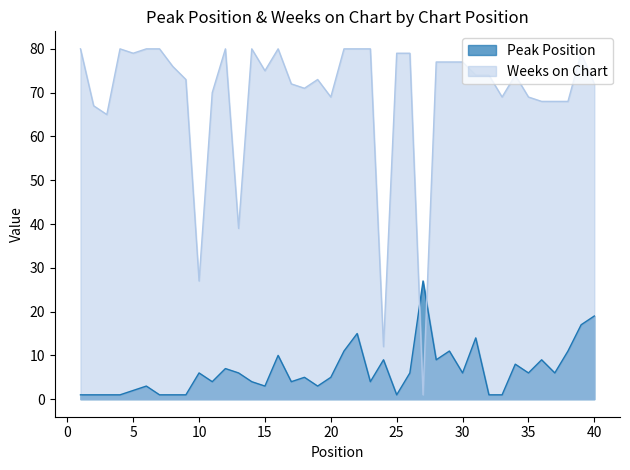

At which category does the chart reach its peak across all series?

1